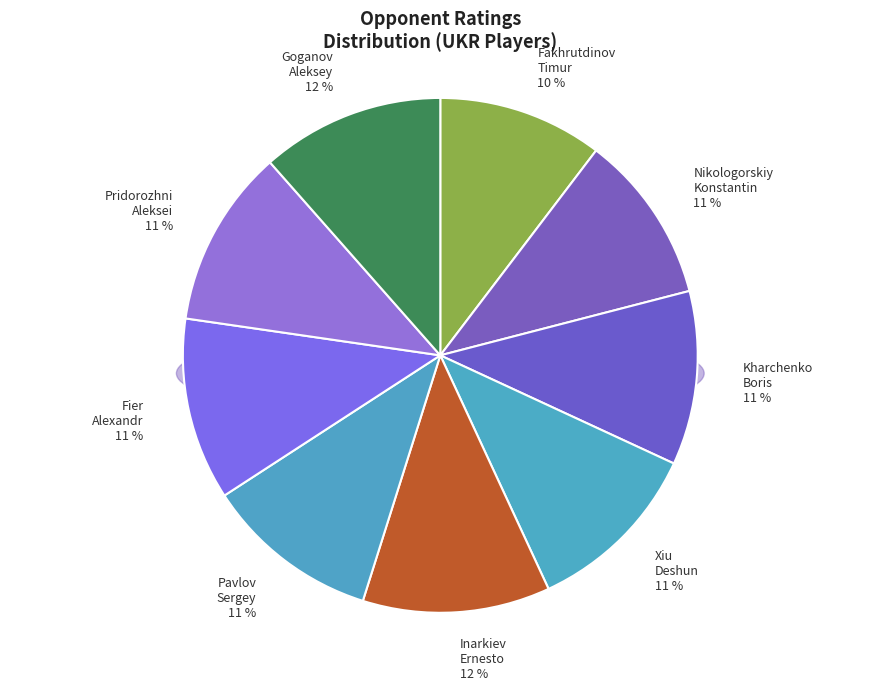

To the nearest percent, what percentage of the pie is Xiu Deshun?

11%